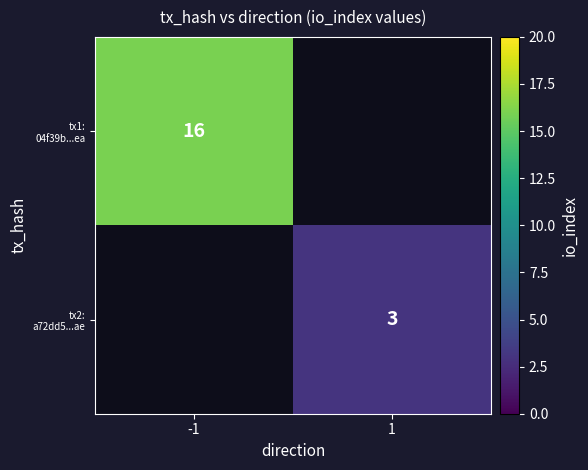

Is it true that tx2: a72dd5...ae equals 1.6 at 1?

False